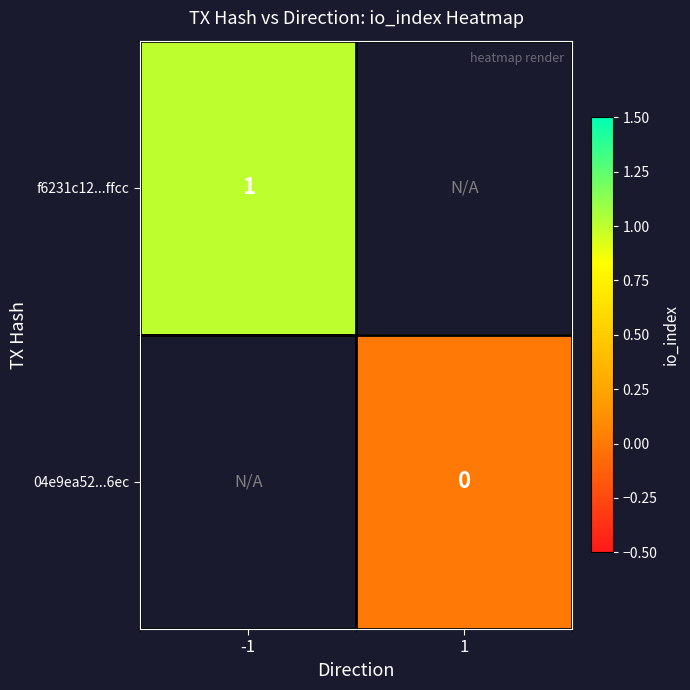

True or false: f6231c12...ffcc has a value of 1.7 at -1.

False